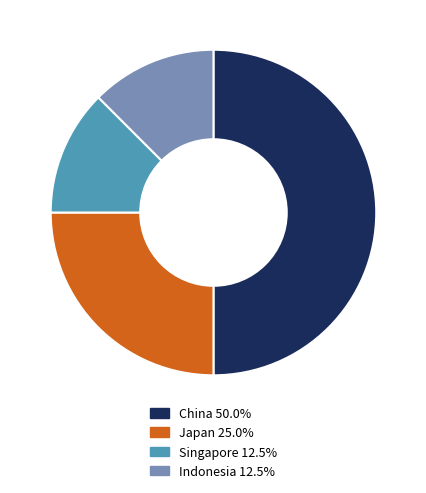

Between Singapore and Japan, which is larger?

Japan